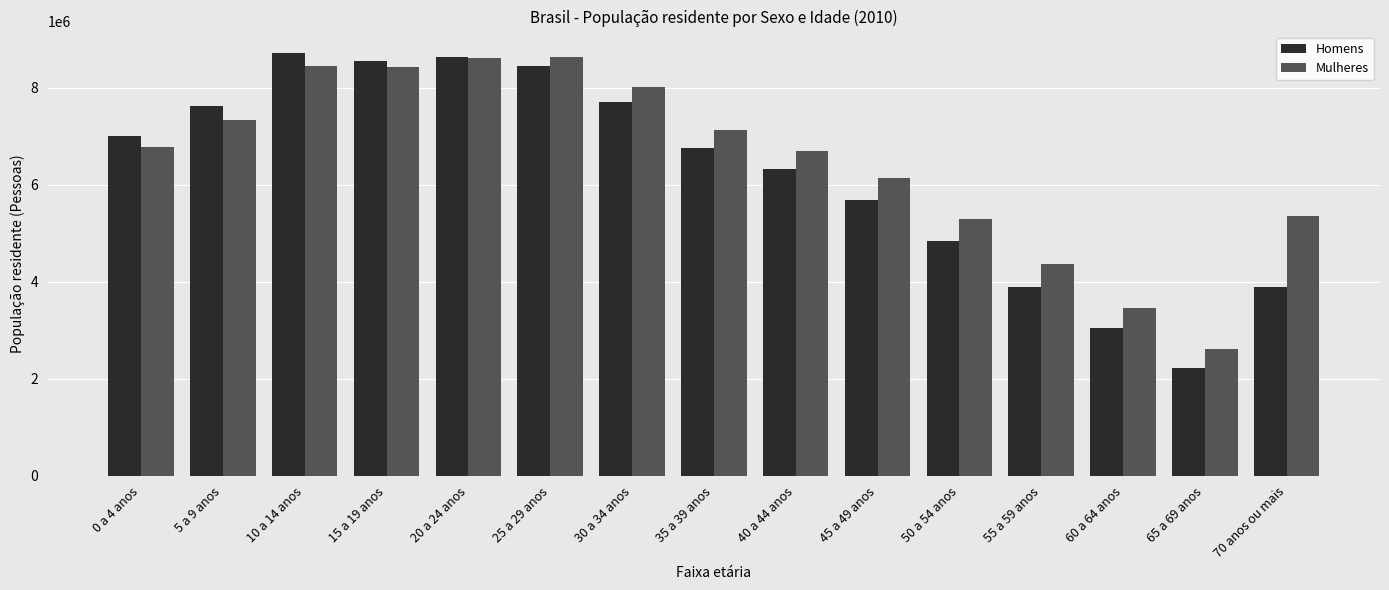

What is the sum of all Homens values?

93406990